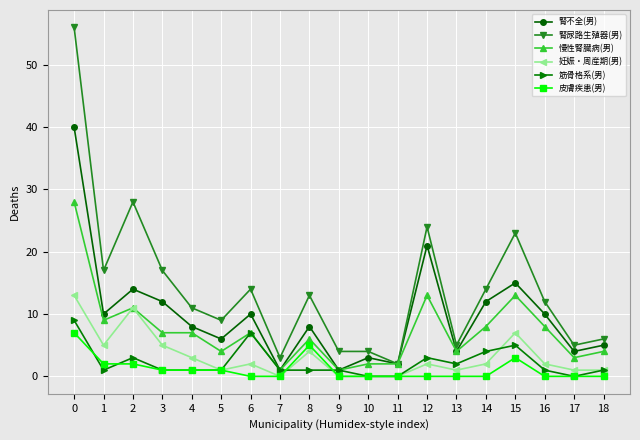

In 腎不全(男), how many points are lower than both neighbors (excluding endpoints)?

7